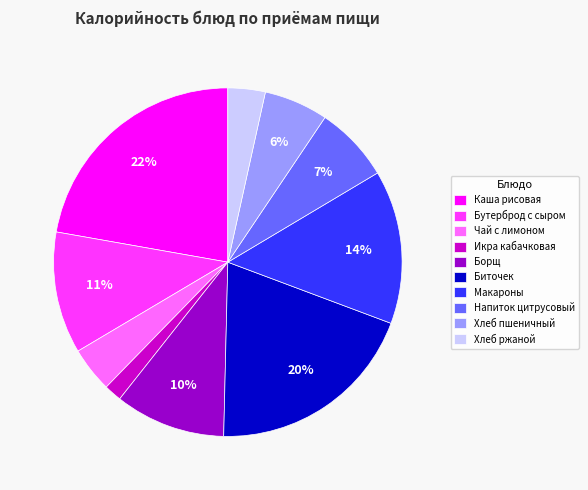

Is it true that Бутерброд с сыром is 21% of the pie?

False